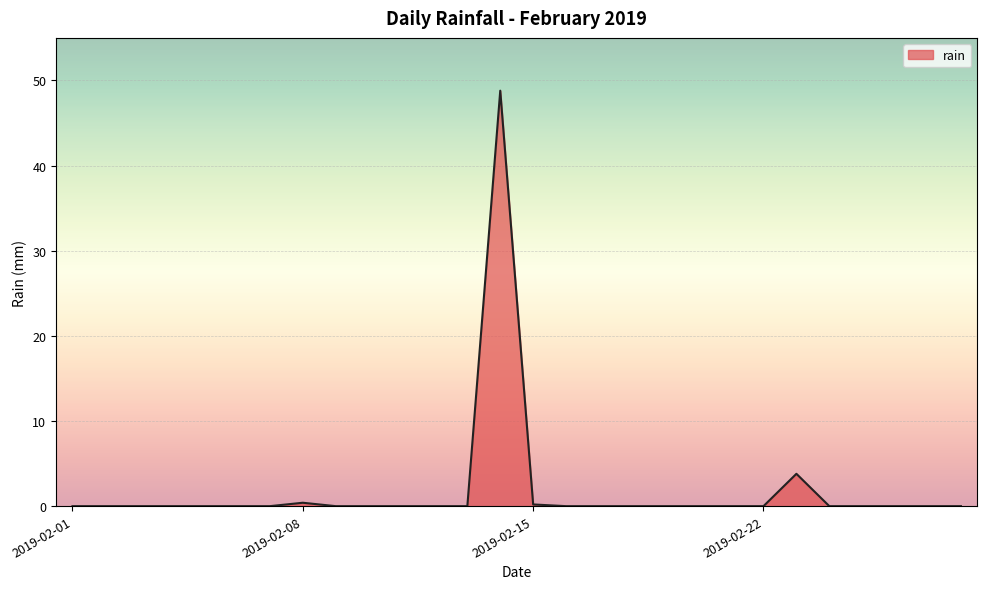

How many points are higher than both their immediate neighbors (excluding endpoints)?

3